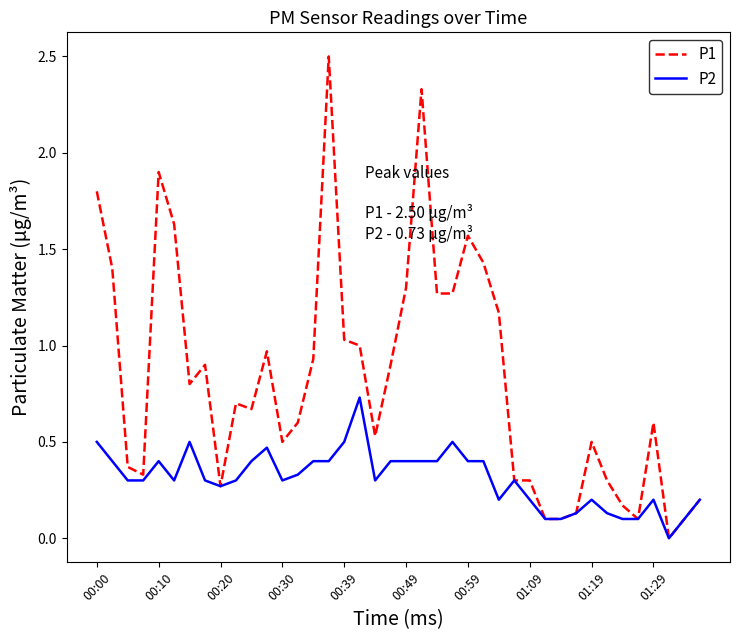

Does the chart have visible grid lines?

No